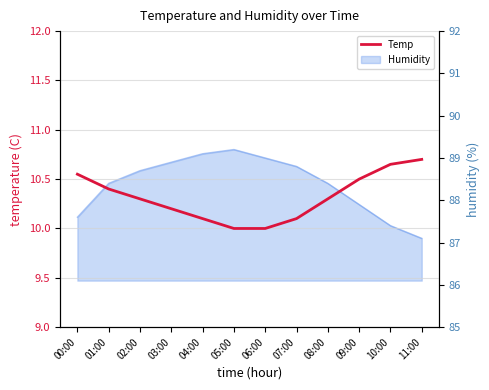

How many lines are shown in the chart?

1